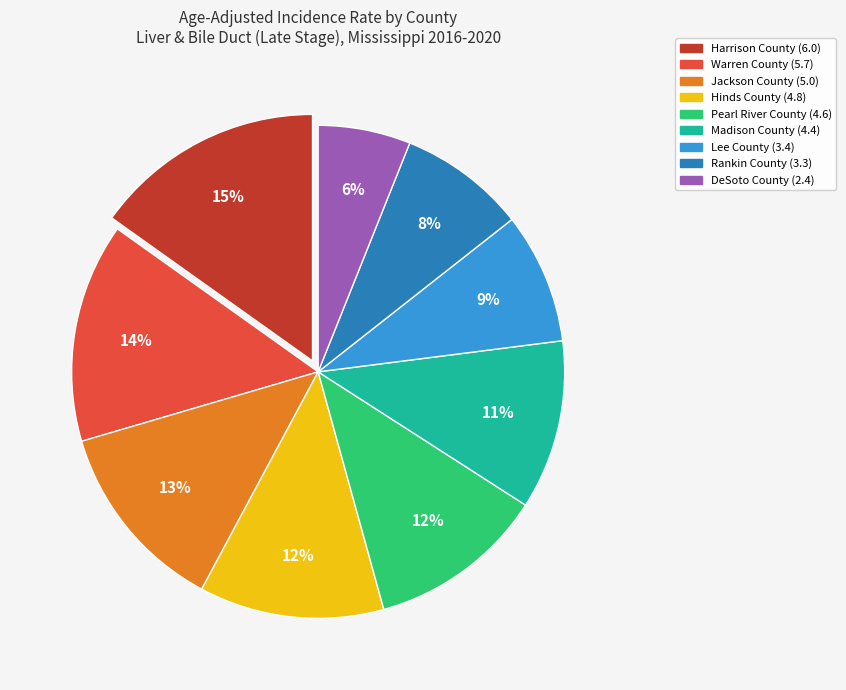

Between Rankin County and DeSoto County, which is larger?

Rankin County